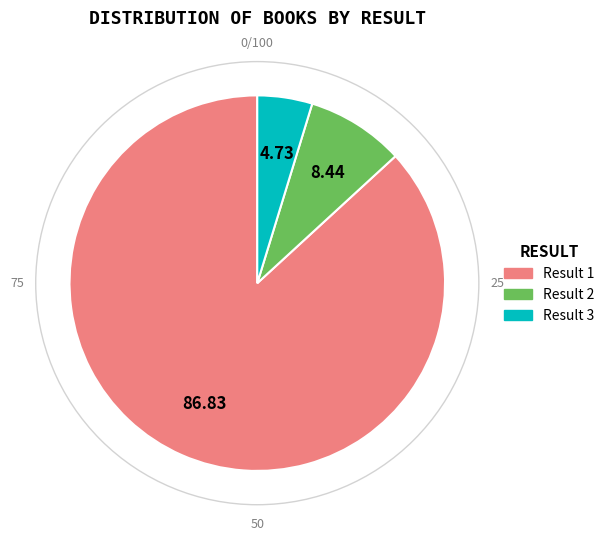

What is the ratio of the value at Result 1 to the value at Result 3?

18.4